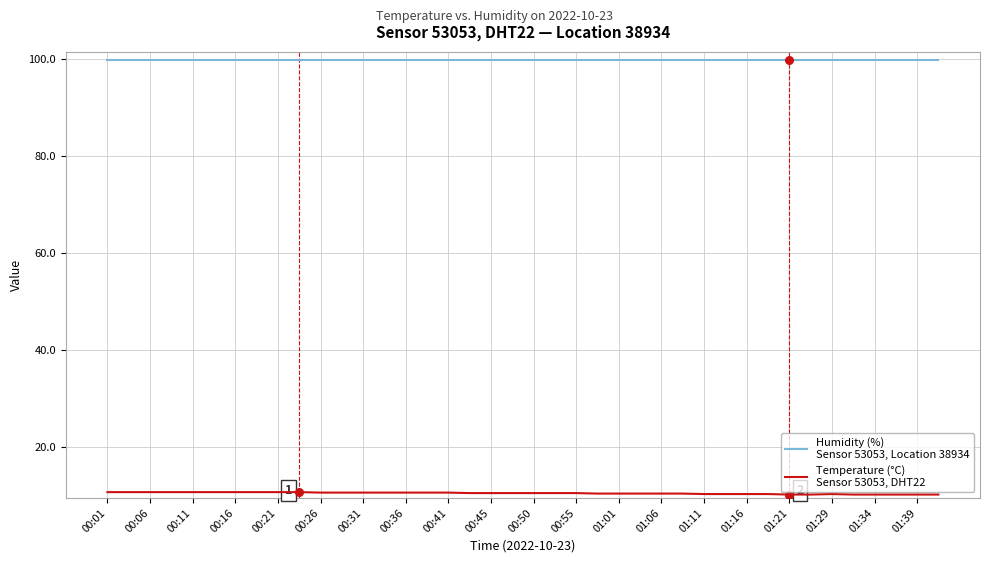

What is the maximum value shown in the chart?

99.9